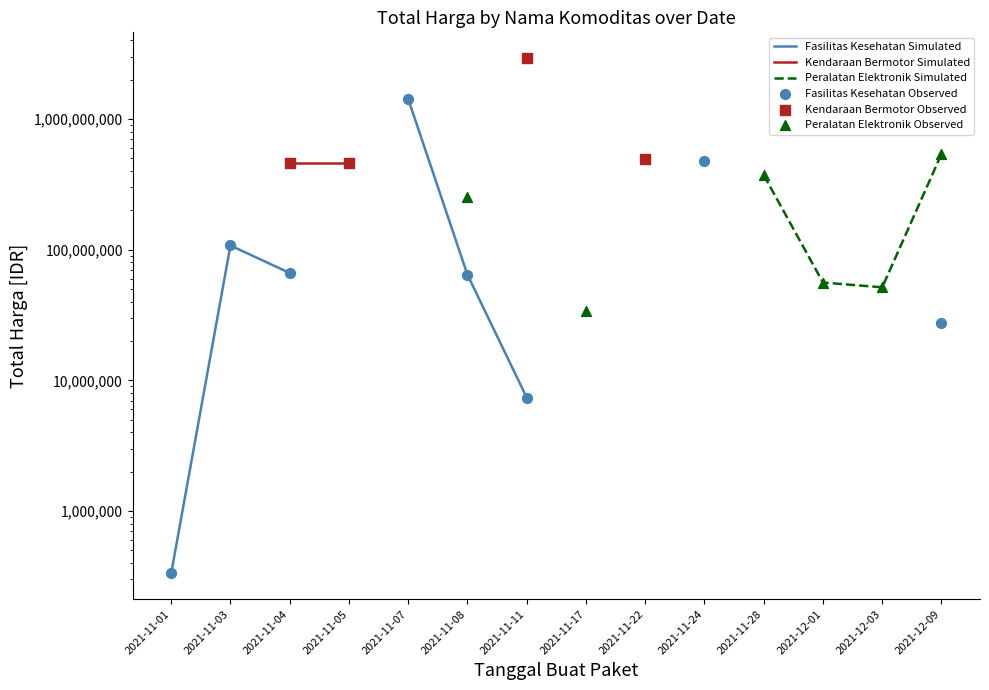

Is the value of Kendaraan Bermotor Observed at 2021-12-03 greater than the value of Fasilitas Kesehatan Observed at 2021-12-01?

No